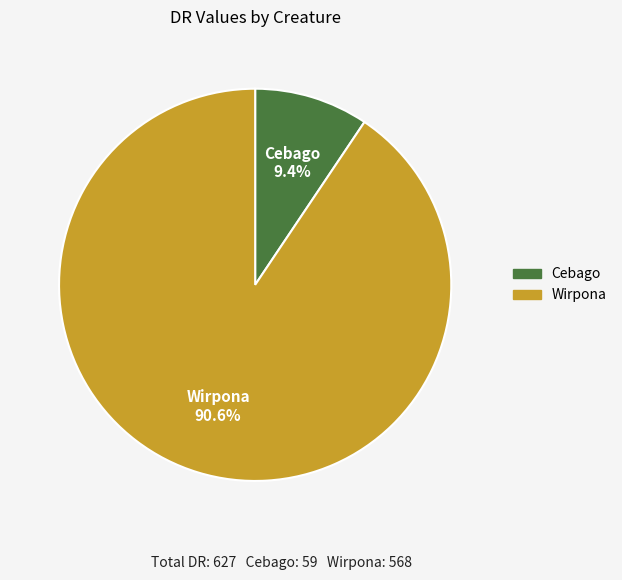

Rank the categories by value from lowest to highest.

Cebago, Wirpona